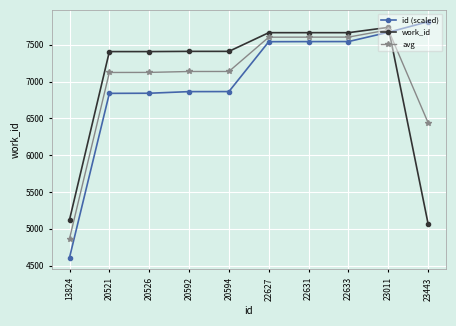

How many distinct data groups are displayed?

3